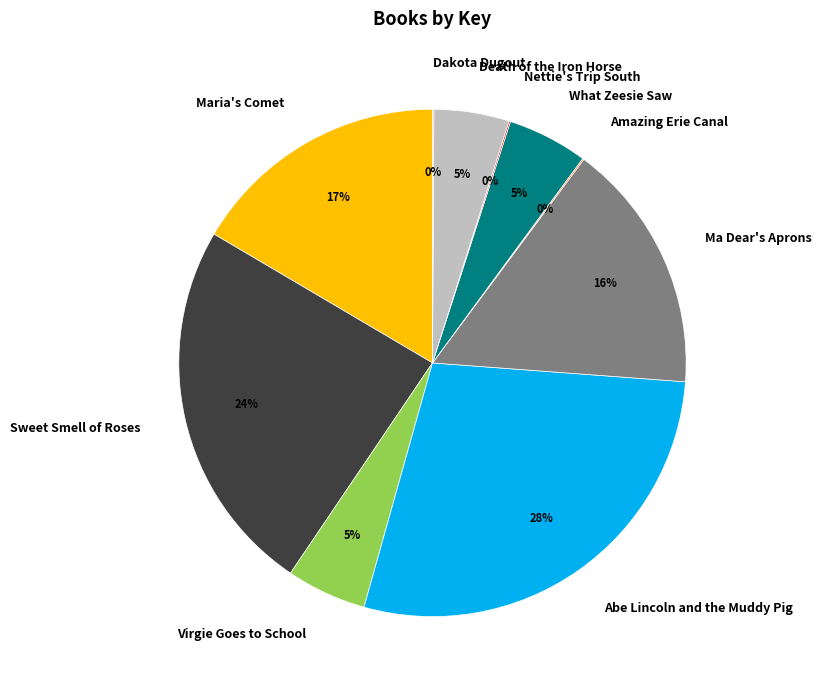

Approximately how many times larger is the value at Maria's Comet compared to Abe Lincoln and the Muddy Pig?

0.6